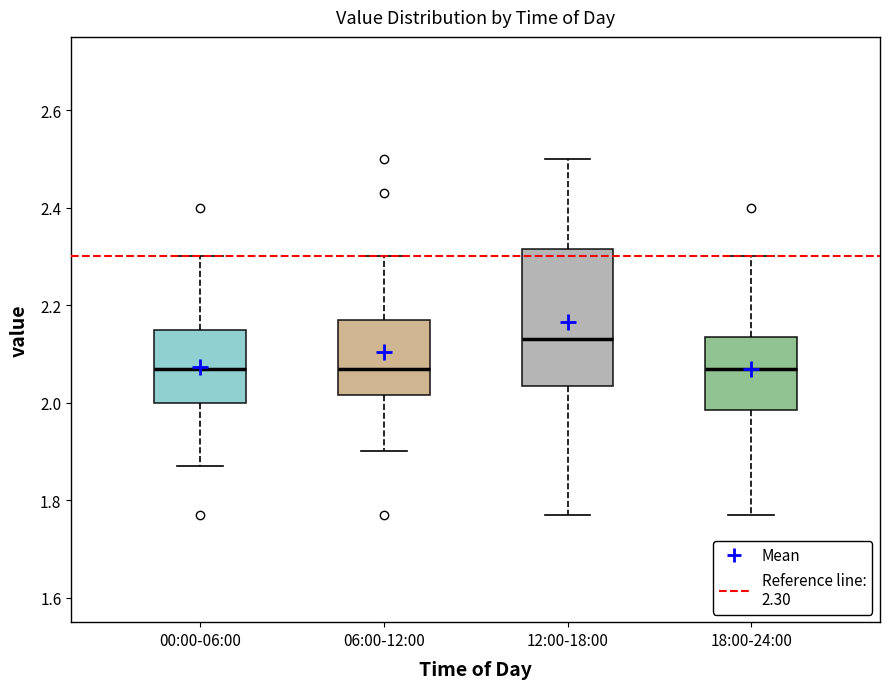

Where is the upper edge of the box for 06:00-12:00 on the y-axis? The values are not printed on the chart, so give them approximately, as read against the axis.

2.18